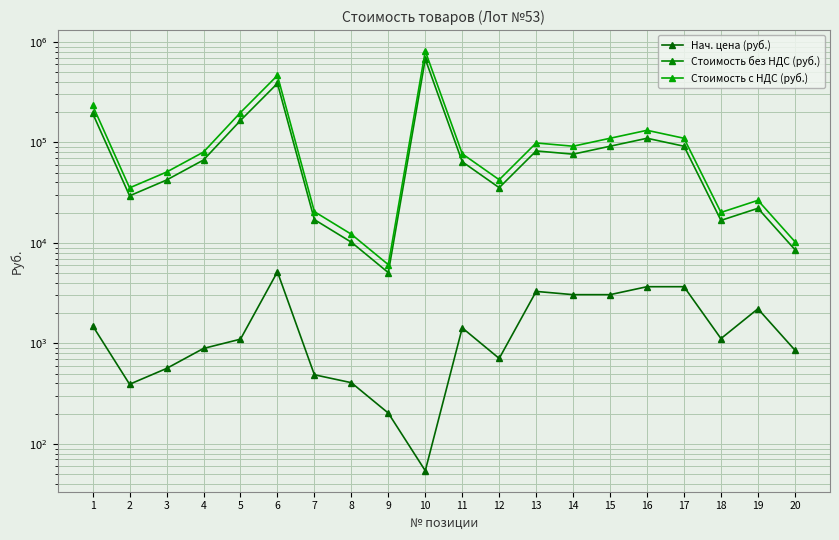

At how many categories does at least one series exceed 535474?

1